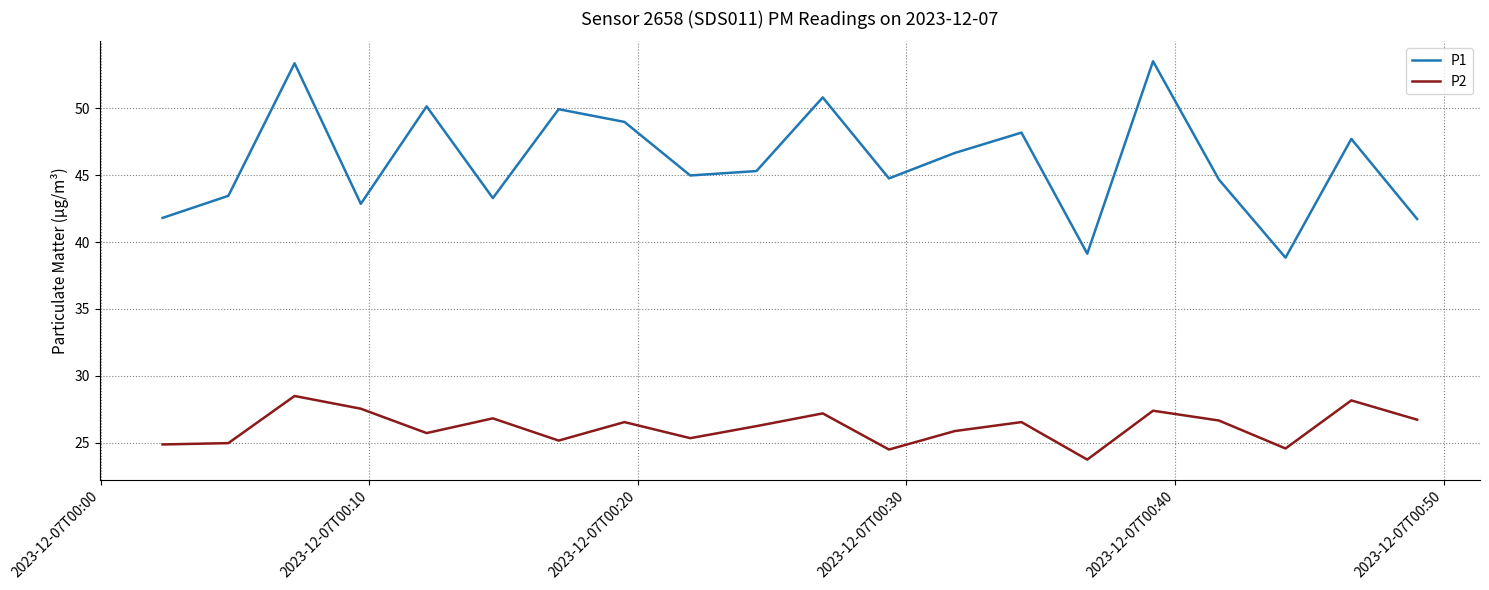

What is the minimum value shown in the chart?

23.8